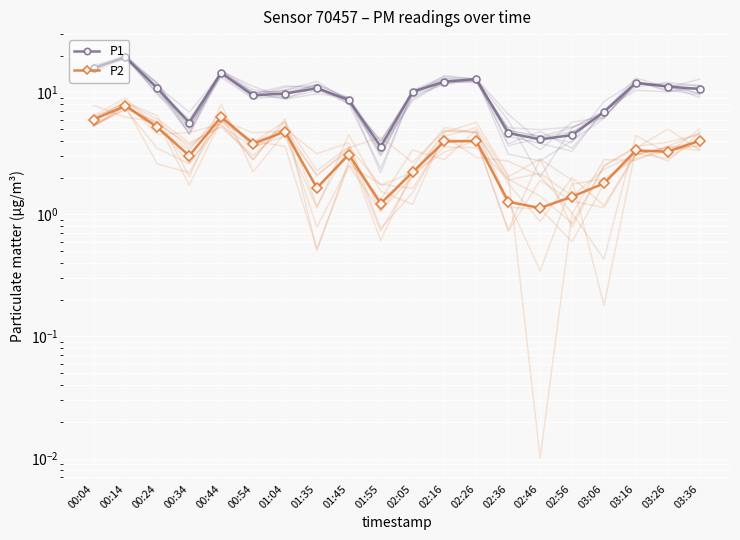

What is the difference between the P1 values at 03:16 and 00:04?

3.8